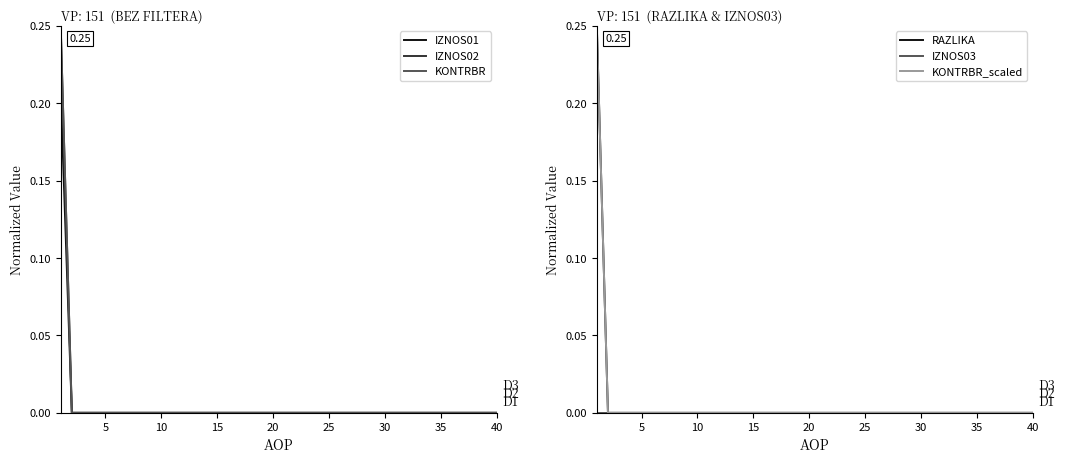

Reading left to right, extract all data points from this chart.

IZNOS01: 0.2	0.0	0.0	0.0	0.0	0.0	0.0	0.0	0.0	0.0	0.0	0.0	0.0	0.0	0.0	0.0	0.0	0.0	0.0	0.0	0.0	0.0	0.0	0.0	0.0	0.0	0.0	0.0	0.0	0.0	0.0	0.0	0.0	0.0	0.0	0.0	0.0	0.0	0.0	0.0
IZNOS02: 0.2	0.0	0.0	0.0	0.0	0.0	0.0	0.0	0.0	0.0	0.0	0.0	0.0	0.0	0.0	0.0	0.0	0.0	0.0	0.0	0.0	0.0	0.0	0.0	0.0	0.0	0.0	0.0	0.0	0.0	0.0	0.0	0.0	0.0	0.0	0.0	0.0	0.0	0.0	0.0
KONTRBR: 0.2	0.0	0.0	0.0	0.0	0.0	0.0	0.0	0.0	0.0	0.0	0.0	0.0	0.0	0.0	0.0	0.0	0.0	0.0	0.0	0.0	0.0	0.0	0.0	0.0	0.0	0.0	0.0	0.0	0.0	0.0	0.0	0.0	0.0	0.0	0.0	0.0	0.0	0.0	0.0
RAZLIKA: 0.2	0.0	0.0	0.0	0.0	0.0	0.0	0.0	0.0	0.0	0.0	0.0	0.0	0.0	0.0	0.0	0.0	0.0	0.0	0.0	0.0	0.0	0.0	0.0	0.0	0.0	0.0	0.0	0.0	0.0	0.0	0.0	0.0	0.0	0.0	0.0	0.0	0.0	0.0	0.0
IZNOS03: 0.0	0.0	0.0	0.0	0.0	0.0	0.0	0.0	0.0	0.0	0.0	0.0	0.0	0.0	0.0	0.0	0.0	0.0	0.0	0.0	0.0	0.0	0.0	0.0	0.0	0.0	0.0	0.0	0.0	0.0	0.0	0.0	0.0	0.0	0.0	0.0	0.0	0.0	0.0	0.0
KONTRBR_scaled: 0.2	0.0	0.0	0.0	0.0	0.0	0.0	0.0	0.0	0.0	0.0	0.0	0.0	0.0	0.0	0.0	0.0	0.0	0.0	0.0	0.0	0.0	0.0	0.0	0.0	0.0	0.0	0.0	0.0	0.0	0.0	0.0	0.0	0.0	0.0	0.0	0.0	0.0	0.0	0.0